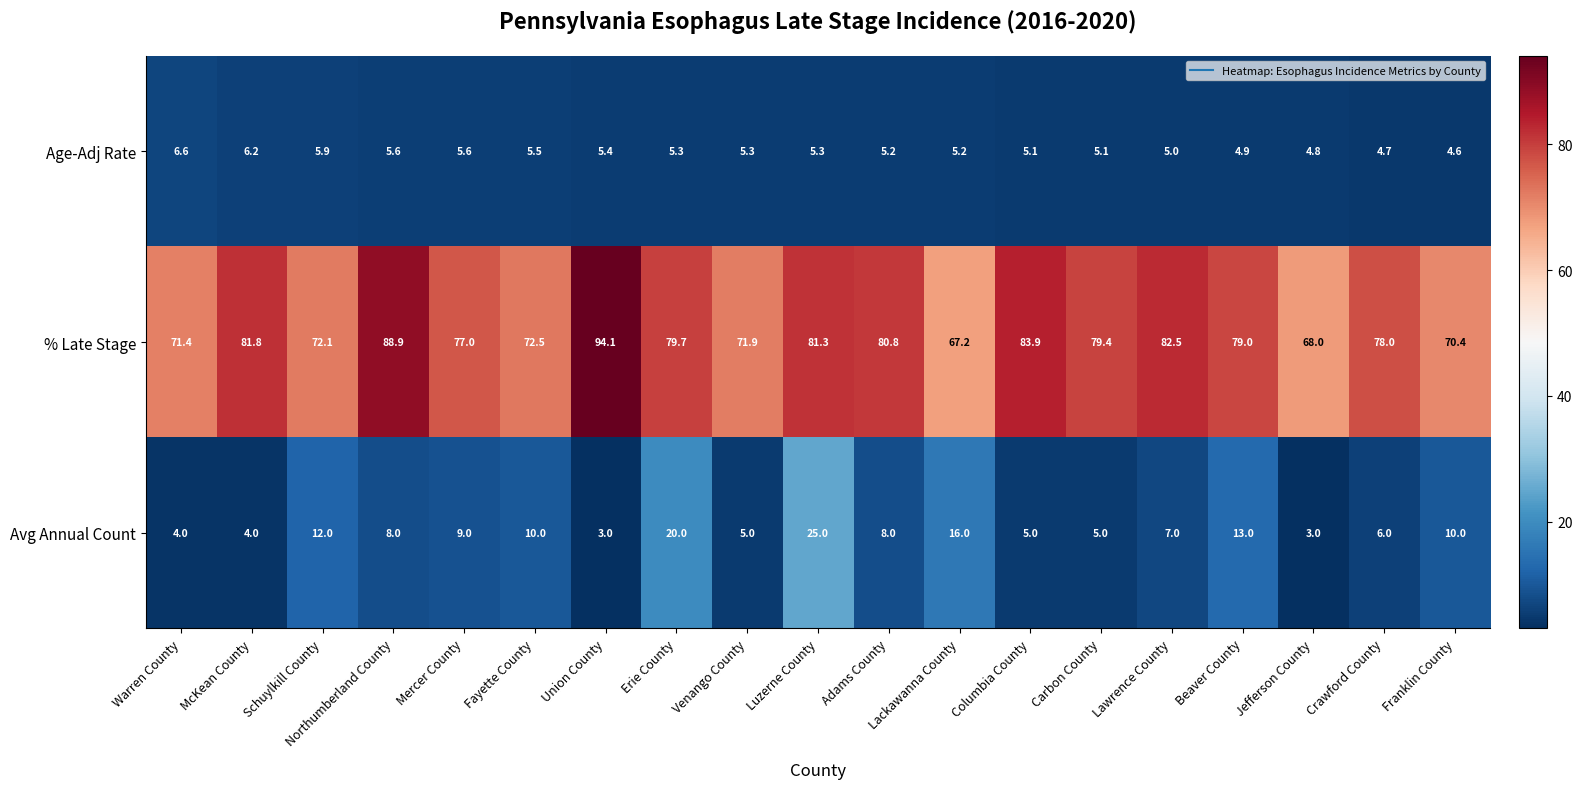

What value does the Avg Annual Count series have at Union County?

3.0